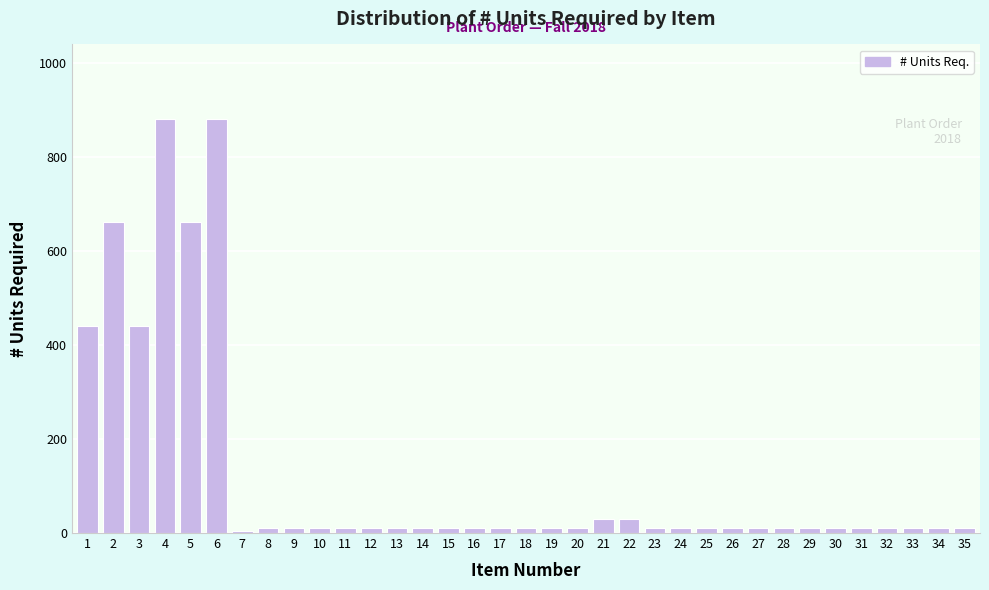

The chart shows a value of 10 at 26. True or false?

True